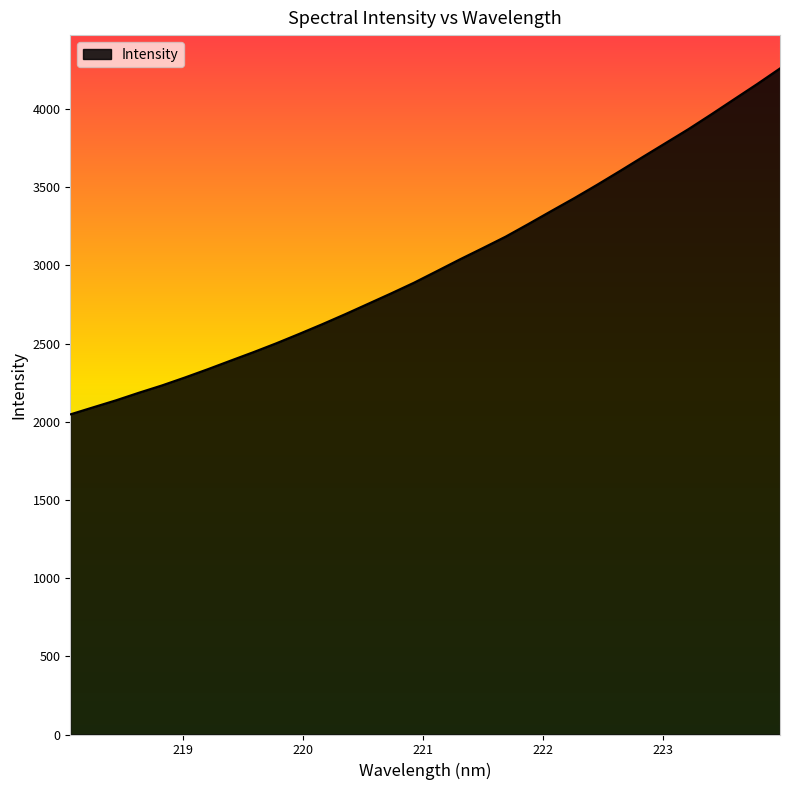

What is the greatest value displayed?

4260.3